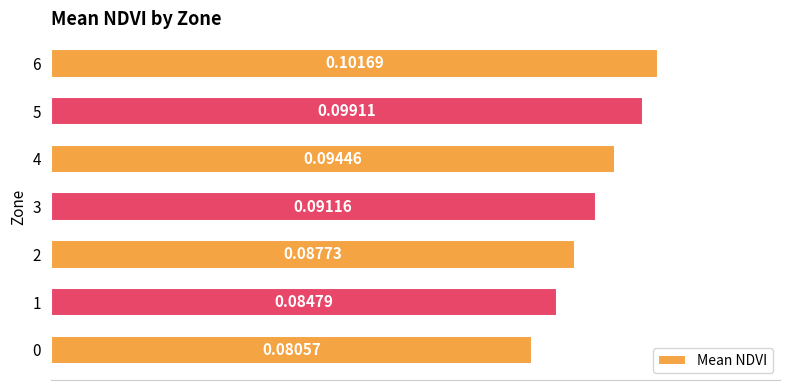

Rank the categories by value from highest to lowest.

6, 5, 4, 3, 2, 1, 0